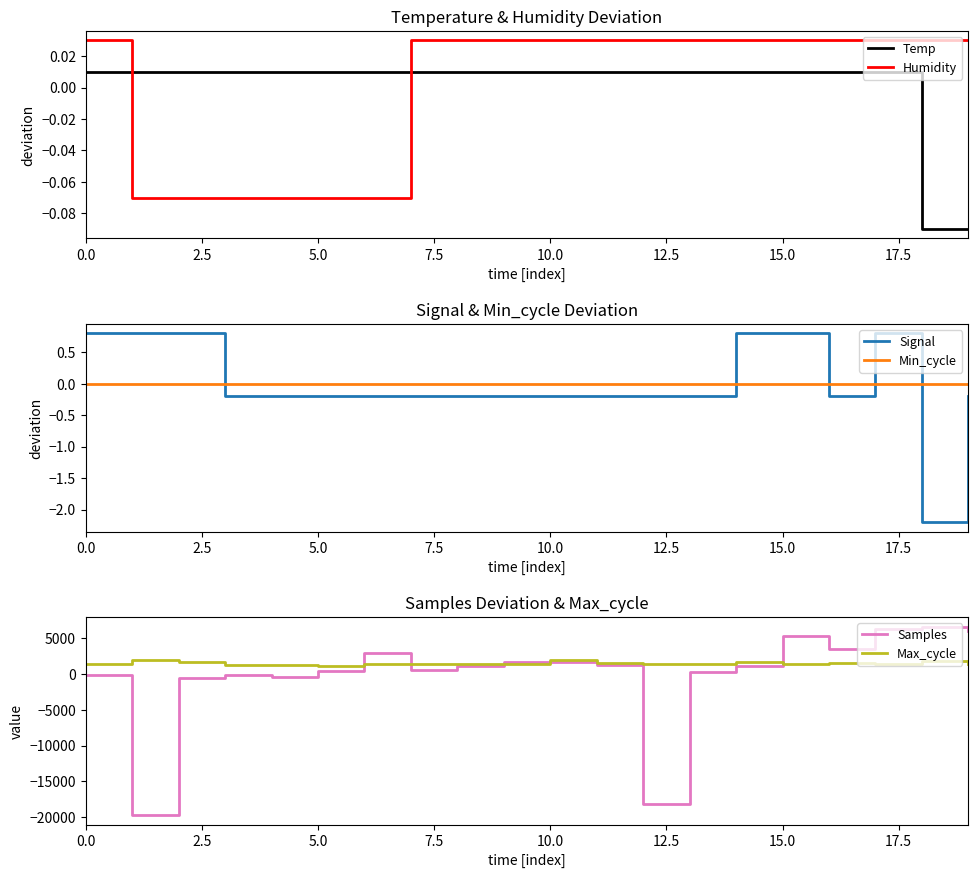

Which series ends up on top after the final intersection of Humidity and Temp?

Humidity